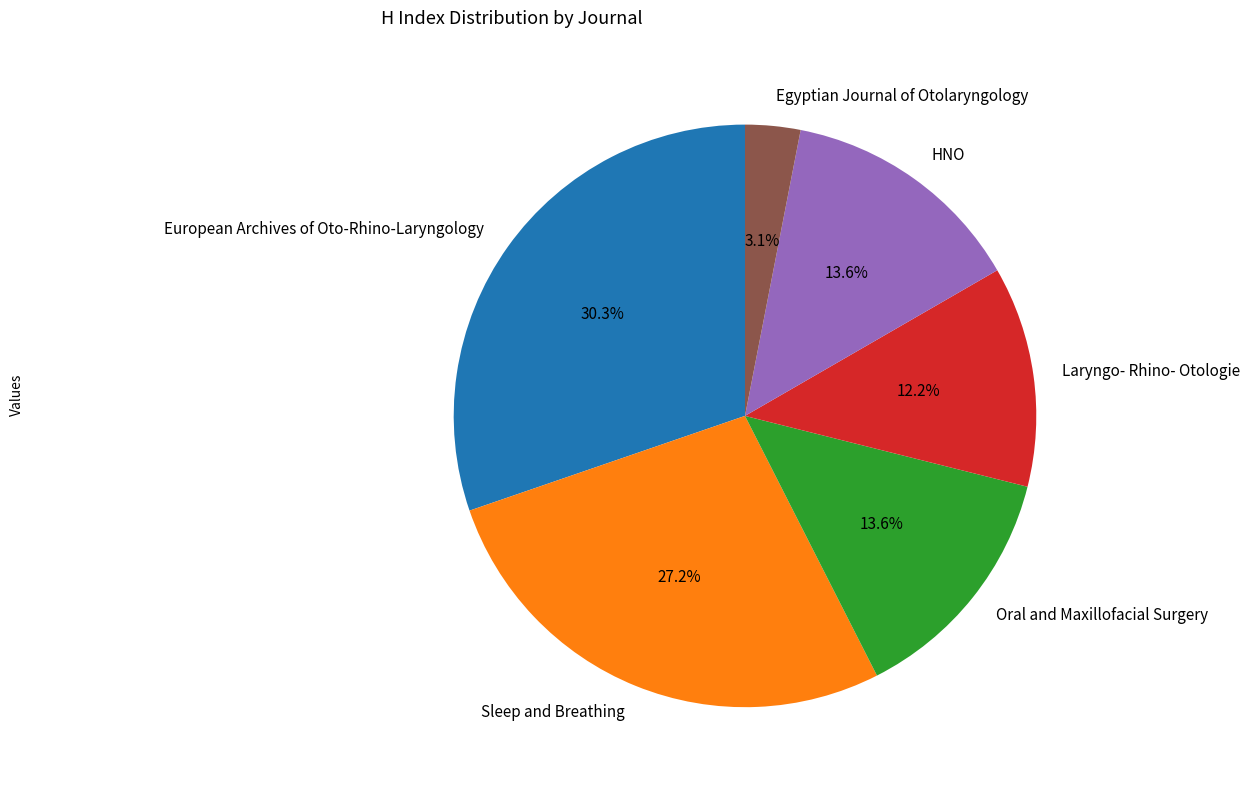

Between HNO and European Archives of Oto-Rhino-Laryngology, which is larger?

European Archives of Oto-Rhino-Laryngology